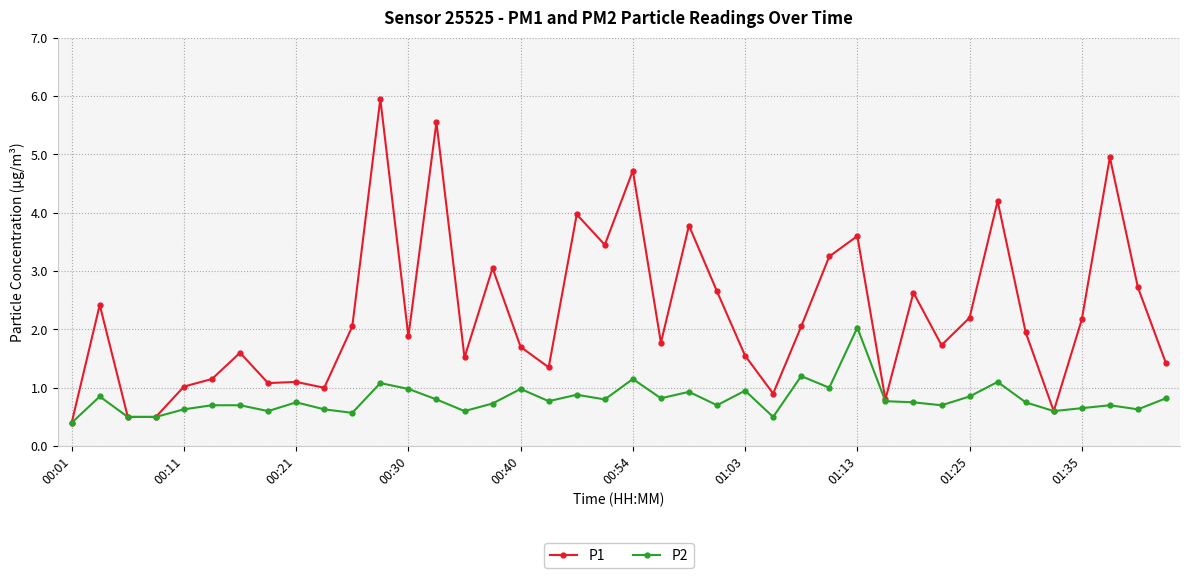

Count the number of categories in the chart.

40